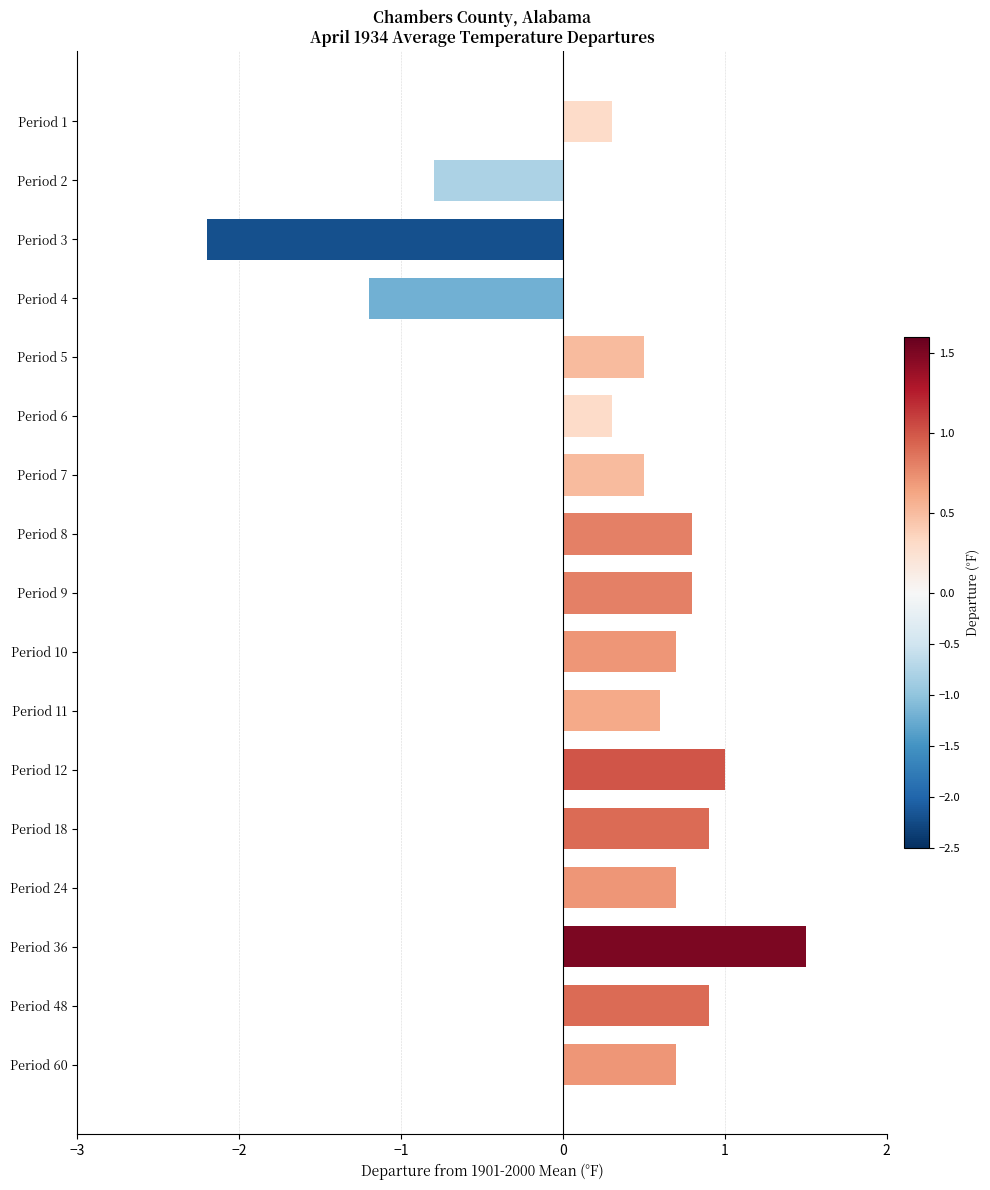

How many values are below zero?

3